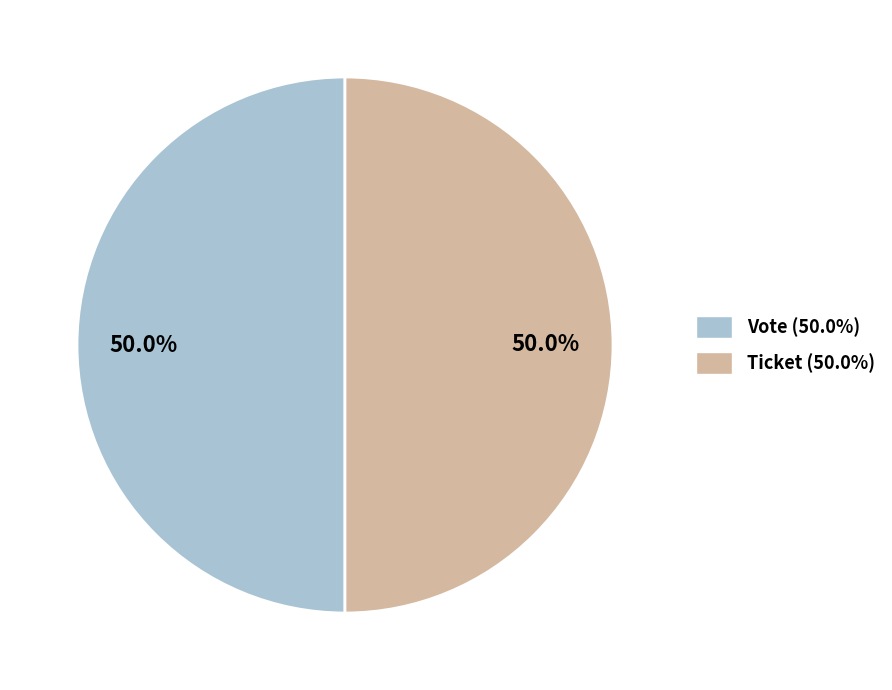

Rank the categories by value from highest to lowest.

Vote (tx_type), Ticket (tx_type)